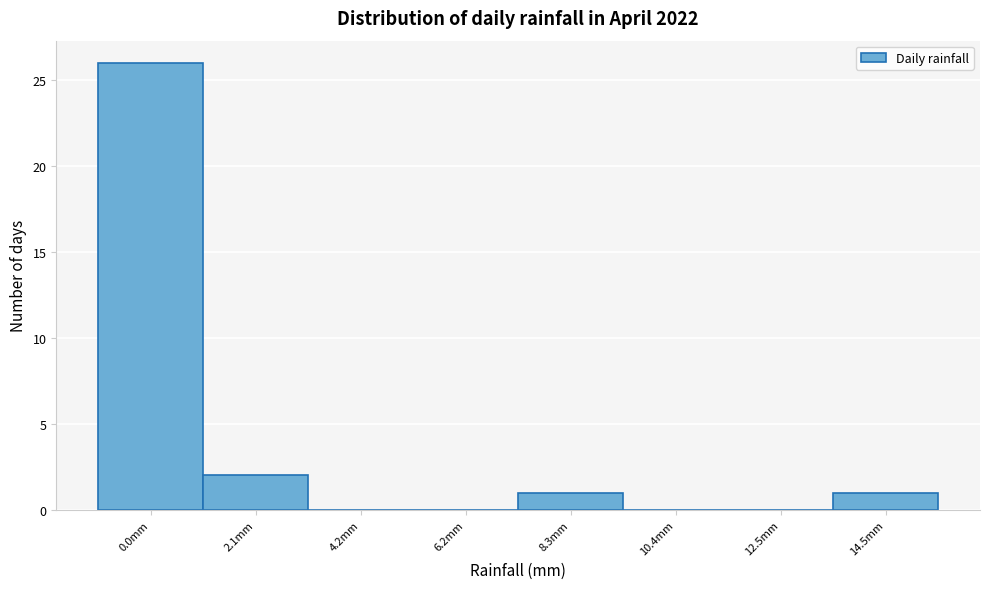

Reading left to right, extract all data points from this chart.

0.0mm=26	2.1mm=2	4.2mm=0	6.2mm=0	8.3mm=1	10.4mm=0	12.5mm=0	14.5mm=1